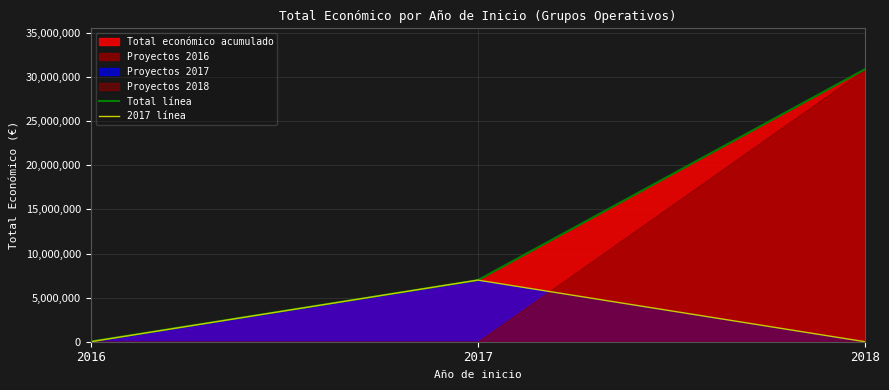

Reading left to right, extract all data points from this chart.

Total línea: 2016=19820	2017=6984293	2018=30896407
2017 línea: 2016=0	2017=6984293	2018=0